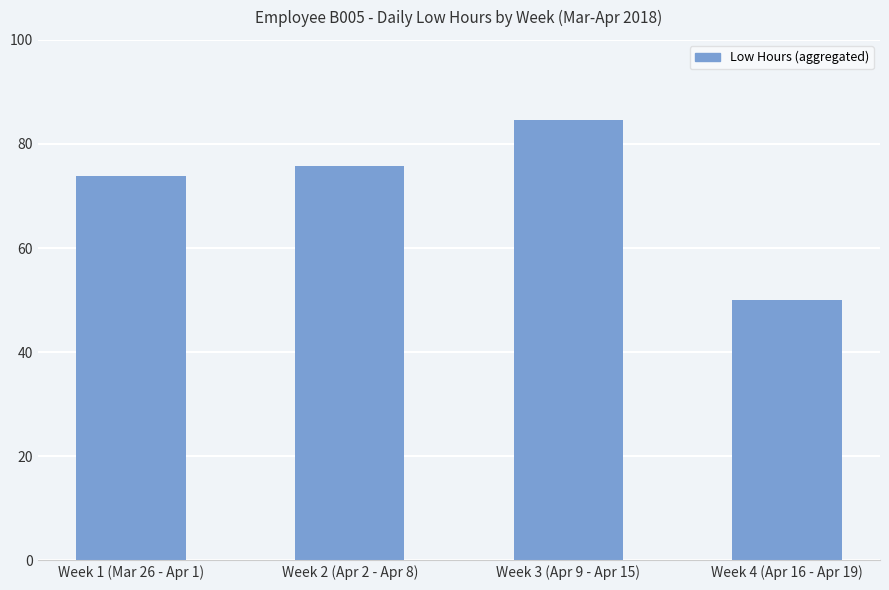

The value at Week 4 (Apr 16 - Apr 19) is 71.2. True or false?

False